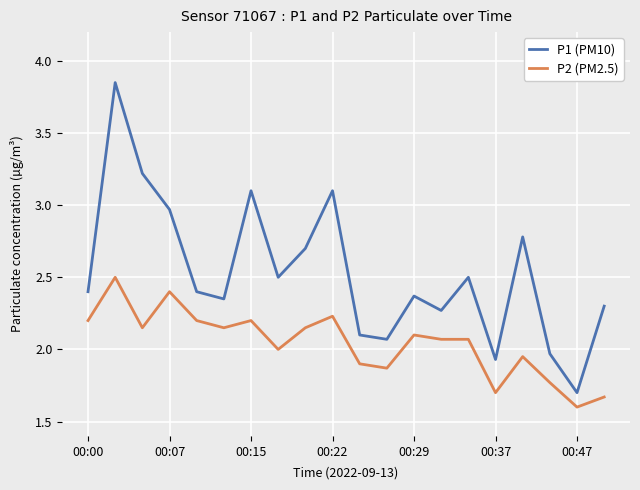

What is the highest value of the P2 (PM2.5) series?

2.5